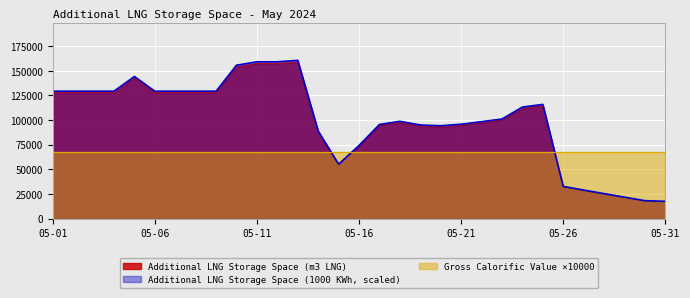

Which series has the largest total across all categories?

Additional LNG Storage Space (1000 KWh)